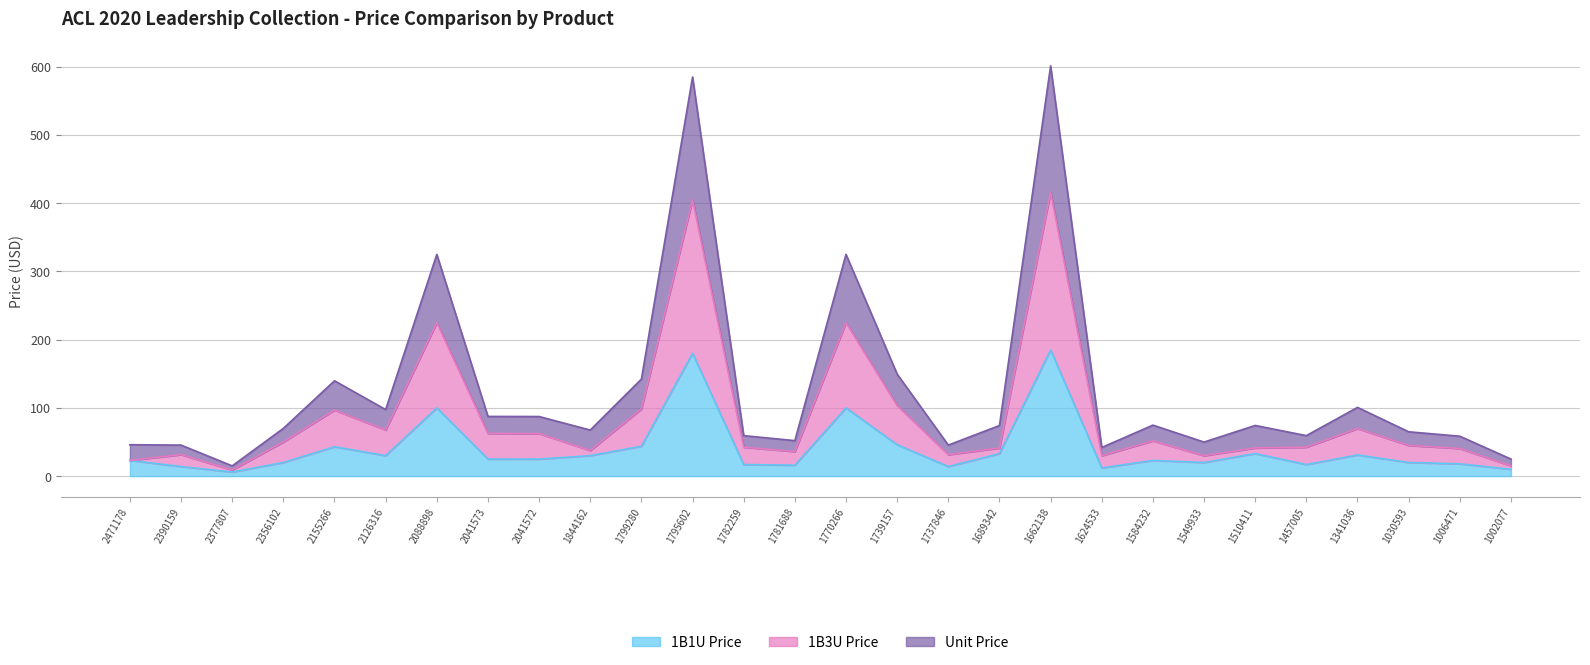

At how many categories does at least one series exceed 479?

2